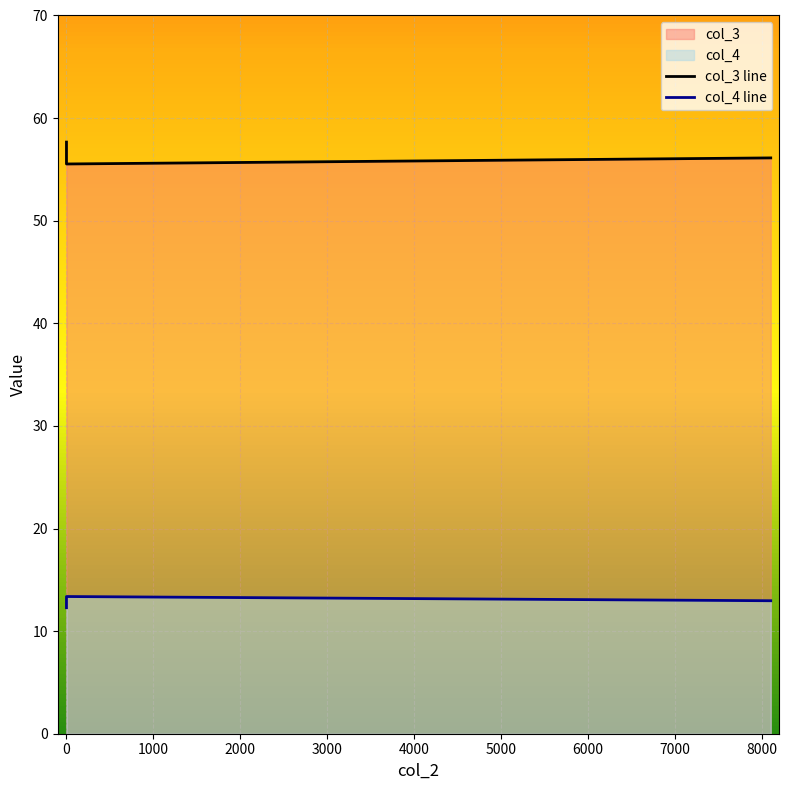

Rank the series at 0 from highest to lowest value.

col_3, col_4